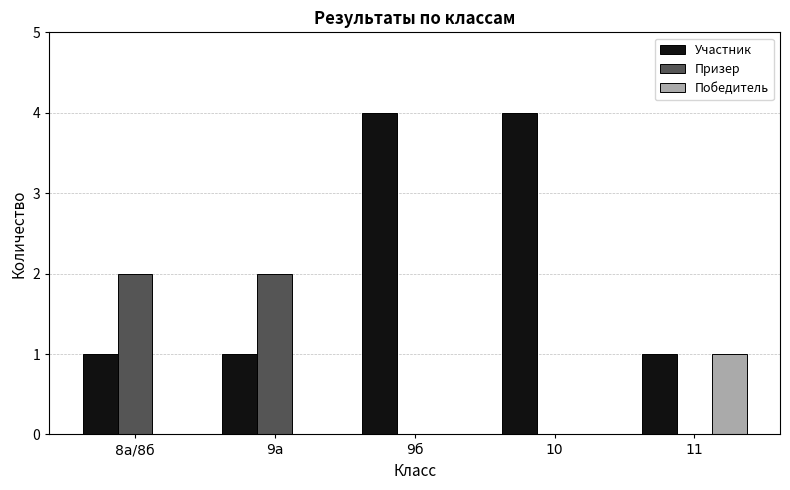

How many distinct data groups are displayed?

3